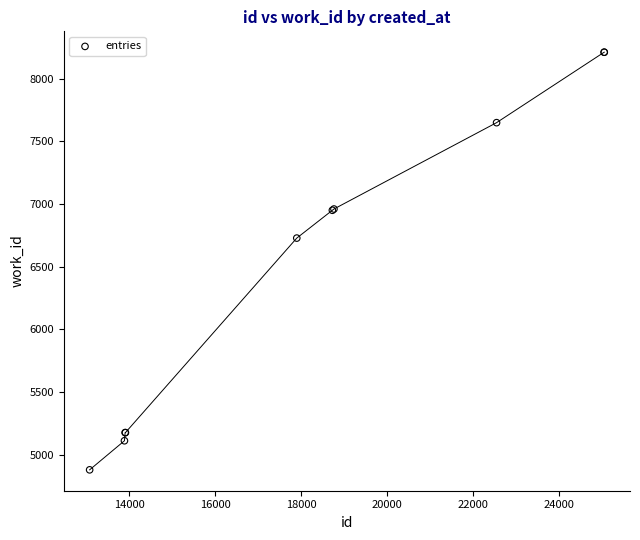

What Y value in the scatter plot is closest to 6544?

6727